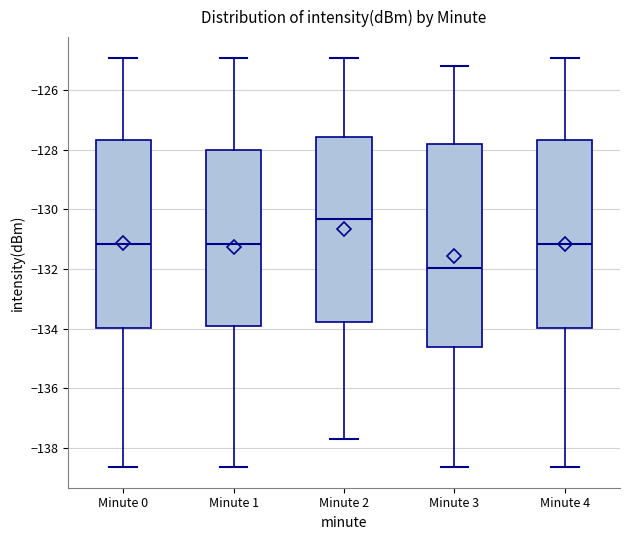

Reading left to right, read every box against the y-axis: the position of its median line, the range the box covers, and the ends of its whiskers. The values are not printed on the chart, so give them approximately, as read against the axis.

Minute 0: median -131.2, box -134.0 to -127.6, whiskers -138.6 to -125.0
Minute 1: median -131.2, box -134.0 to -128.0, whiskers -138.6 to -125.0
Minute 2: median -130.4, box -133.8 to -127.6, whiskers -137.8 to -125.0
Minute 3: median -132.0, box -134.6 to -127.8, whiskers -138.6 to -125.2
Minute 4: median -131.2, box -134.0 to -127.6, whiskers -138.6 to -125.0